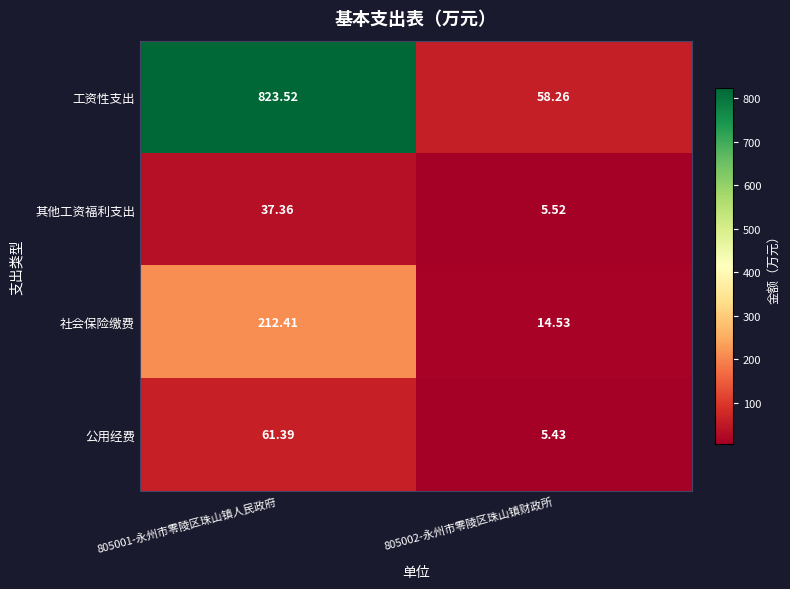

Is the value of 工资性支出 at 805002-永州市零陵区珠山镇财政所 greater than the value of 社会保险缴费 at 805001-永州市零陵区珠山镇人民政府?

No